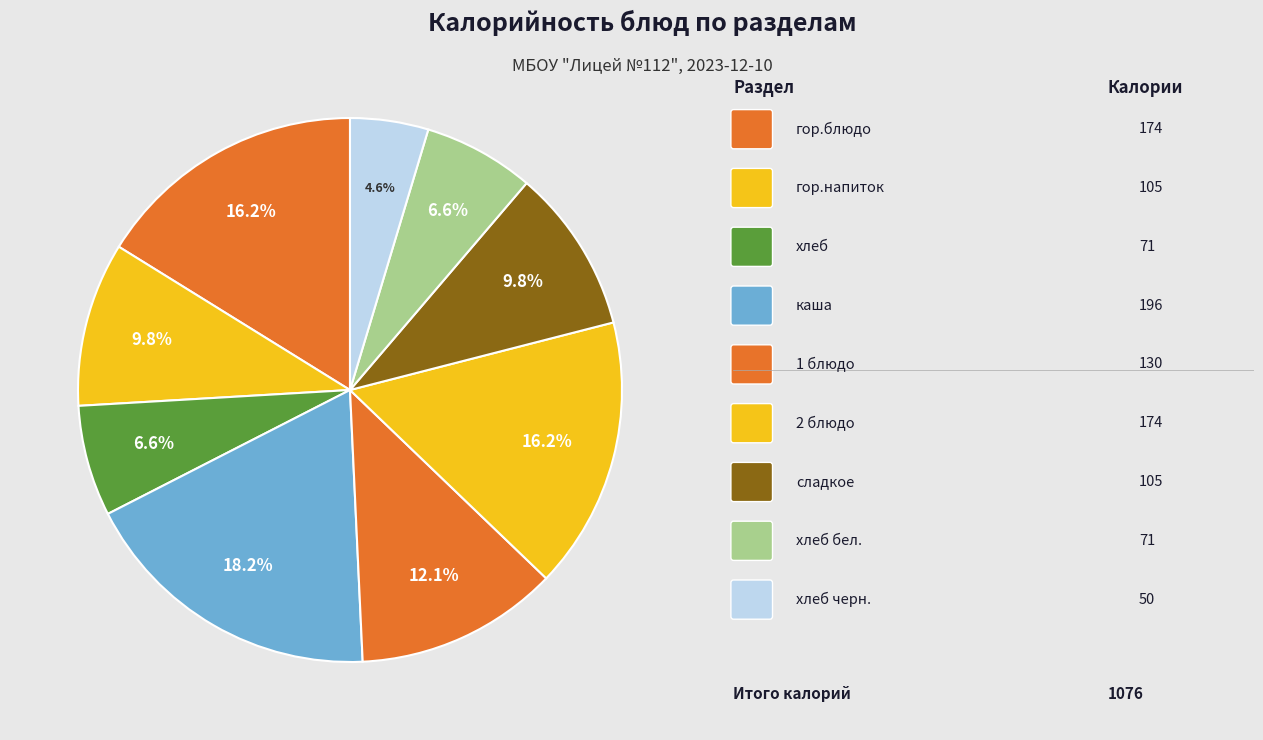

Which category has the biggest portion of the pie?

каша